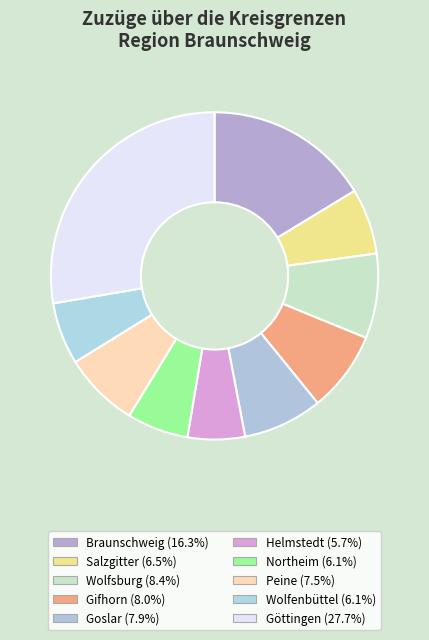

Combined, what portion of the pie is Salzgitter and Helmstedt?

12.2%